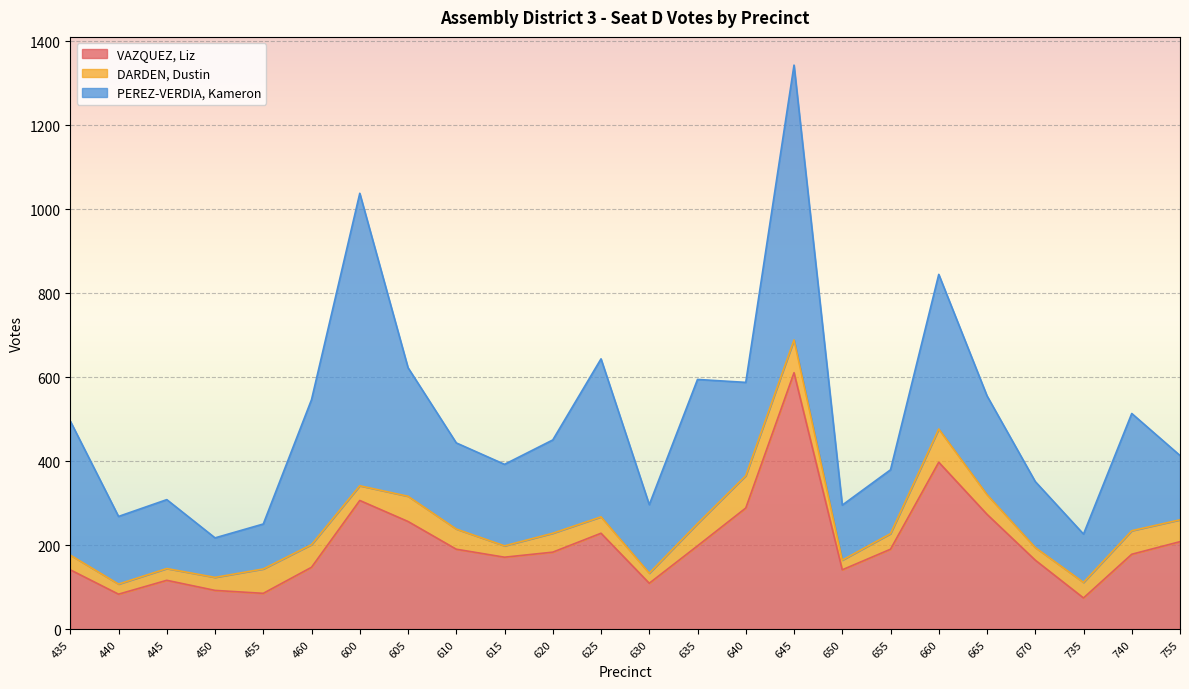

What is the sum of the VAZQUEZ, Liz values at 600 and 670?

472